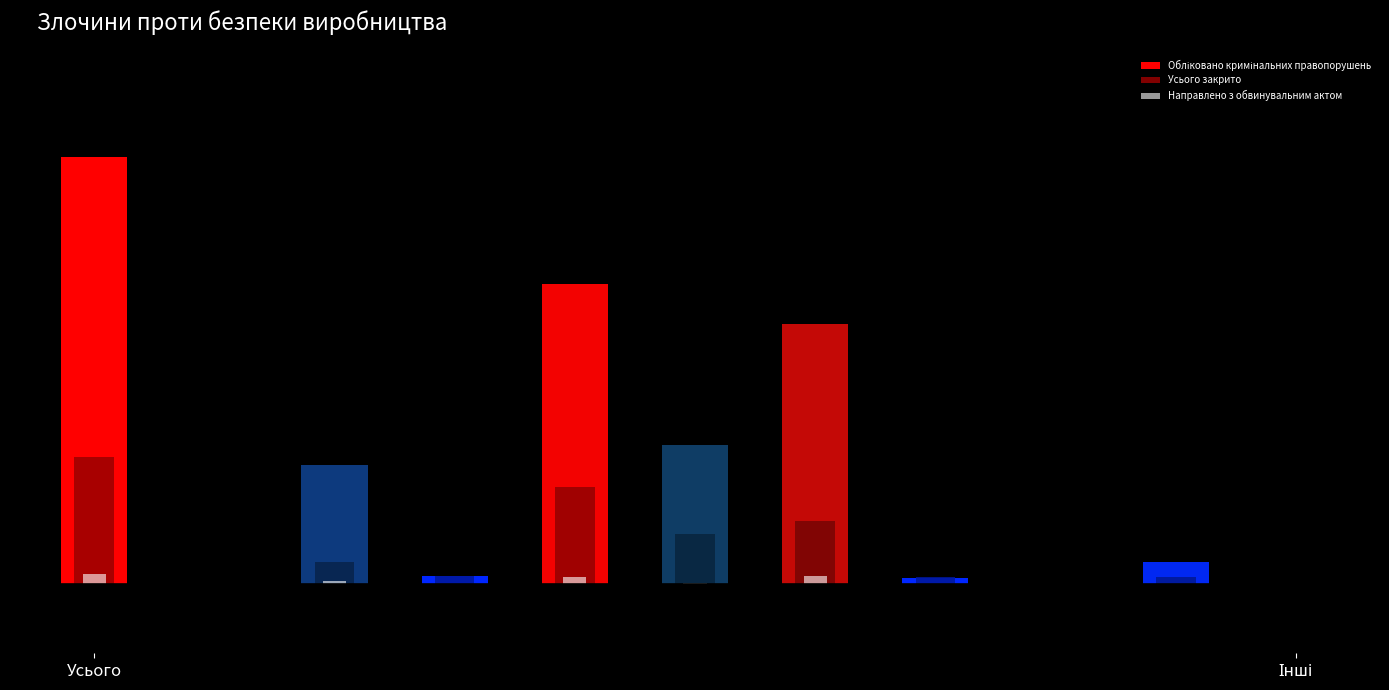

How many values in the Обліковано кримінальних правопорушень series are below 62?

5